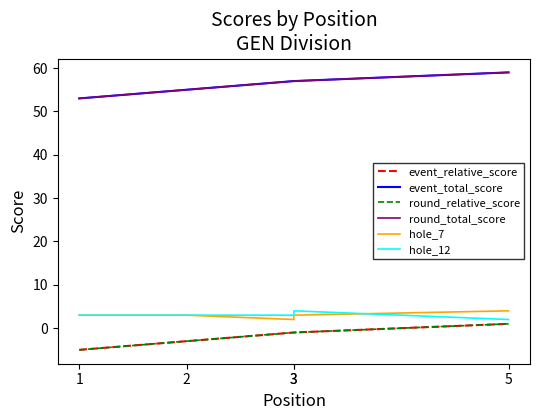

Does the chart display data point markers on the line(s)?

No